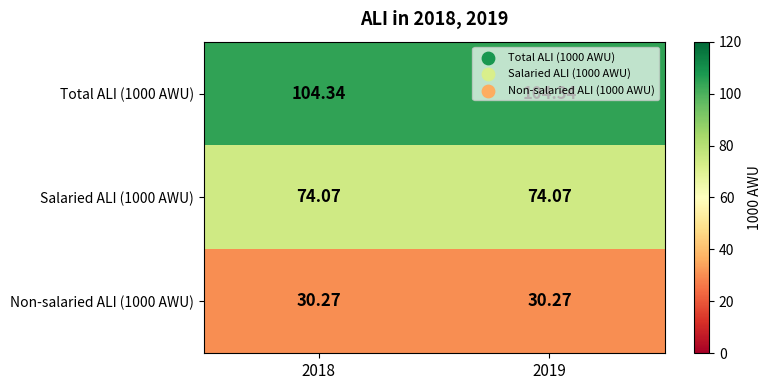

Is the value of Total ALI (1000 AWU) at 2019 greater than the value of Salaried ALI (1000 AWU) at 2018?

Yes